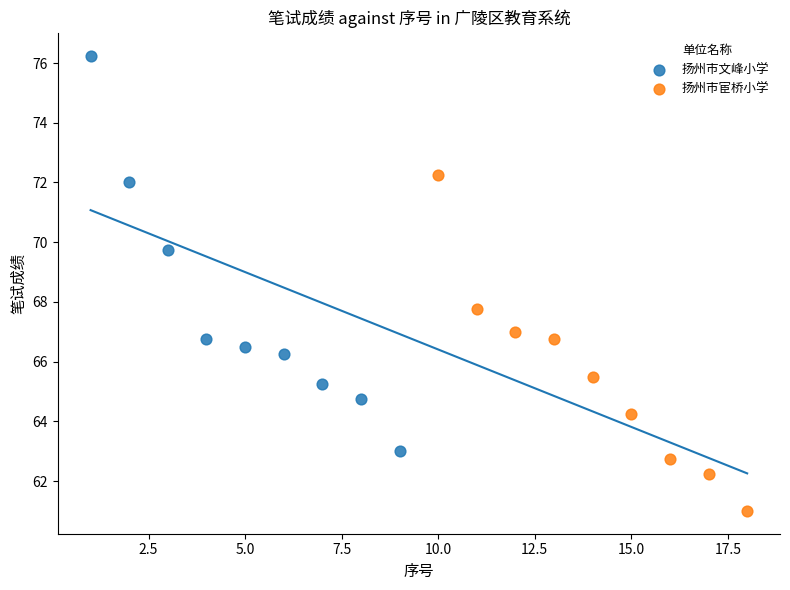

Which series contains the lowest Y value?

扬州市宦桥小学